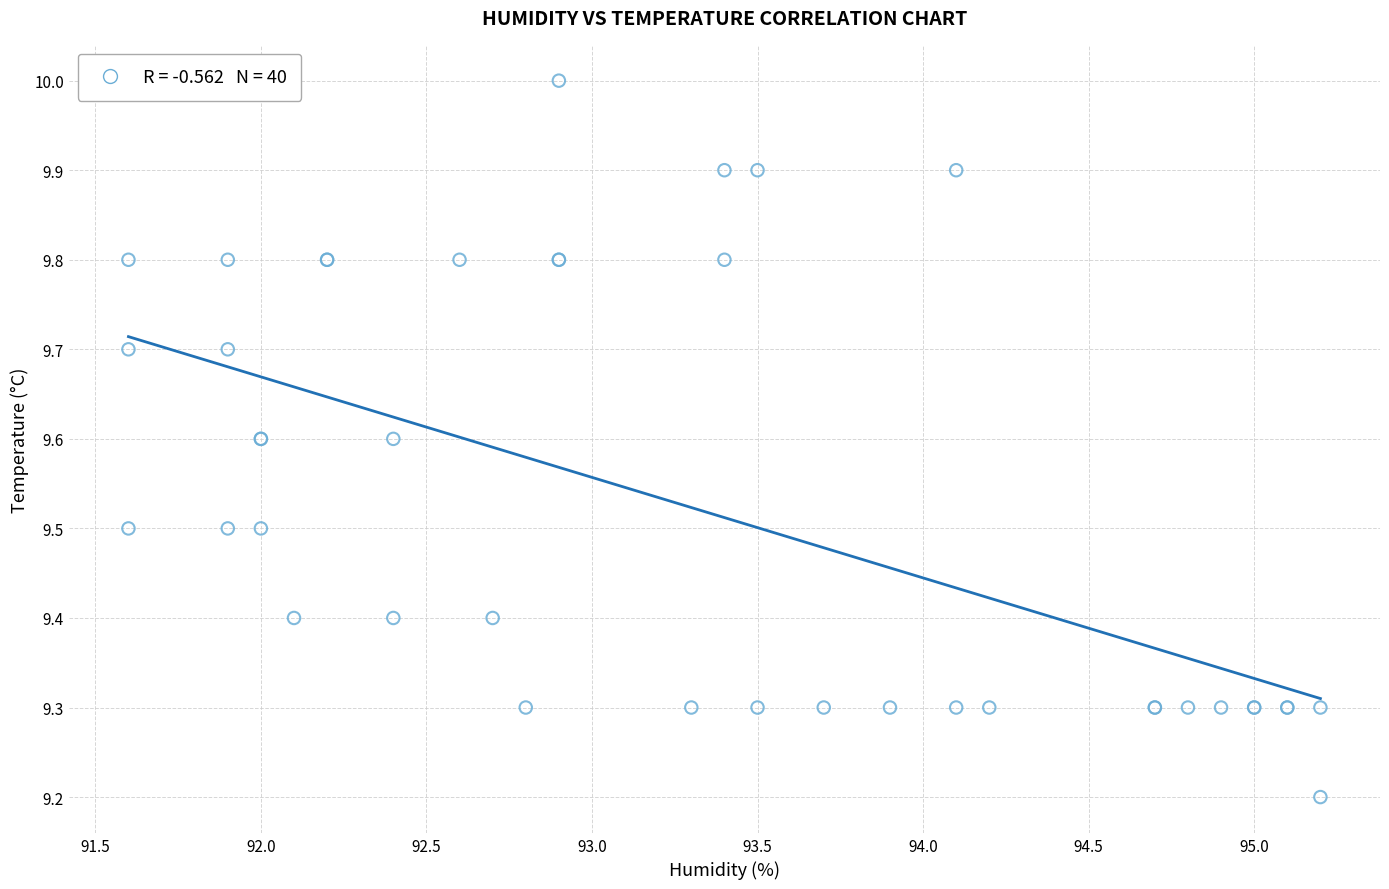

What Y value in the scatter plot is closest to 9?

9.2